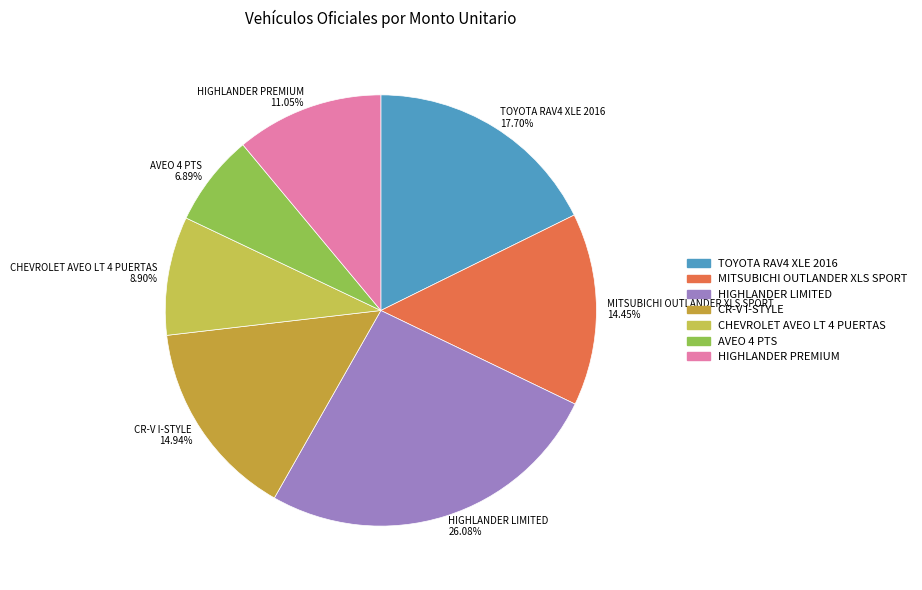

Which has a higher value, HIGHLANDER LIMITED or HIGHLANDER PREMIUM?

HIGHLANDER LIMITED